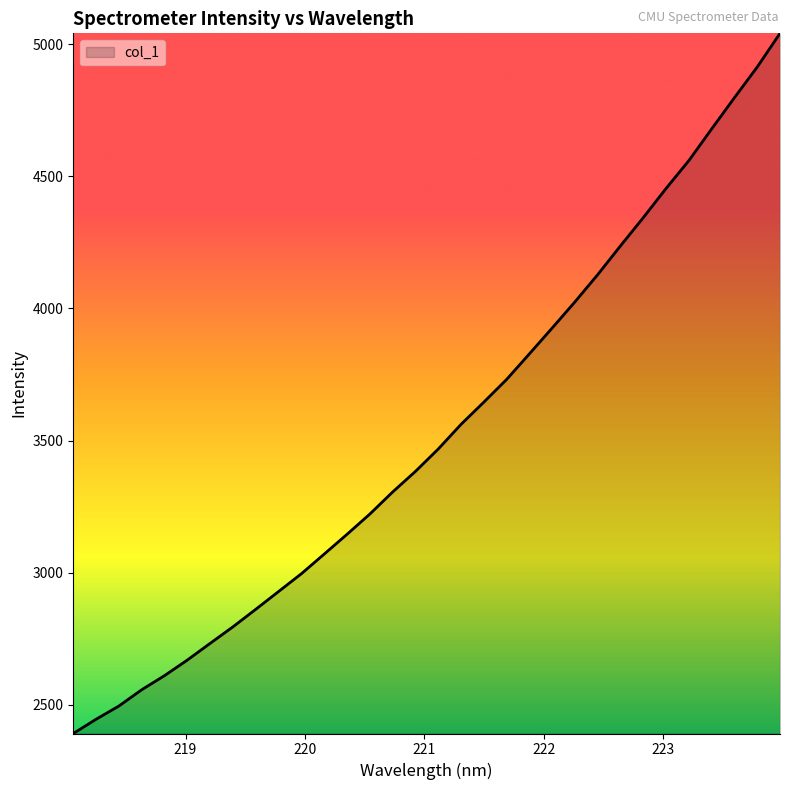

What is the maximum value shown in the chart?

5041.4